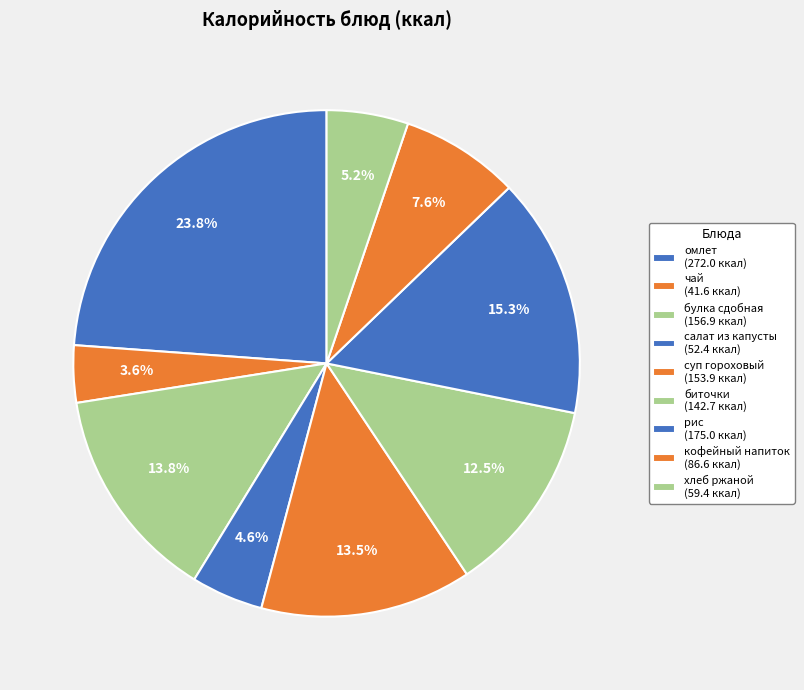

Rank the categories by value from highest to lowest.

омлет, рис, булка сдобная, суп гороховый, биточки, кофейный напиток, хлеб ржаной, салат из капусты, чай